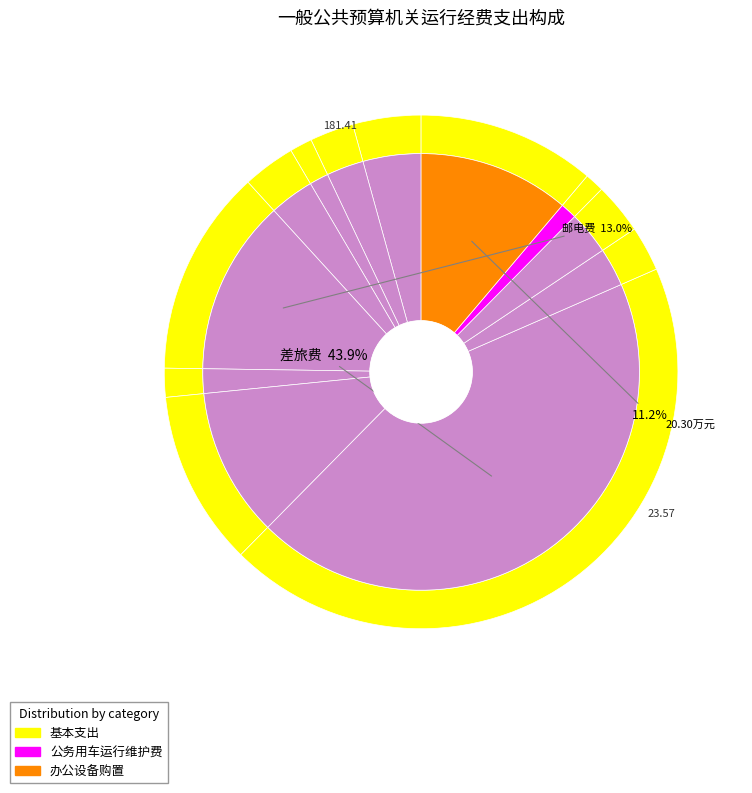

What is the largest slice in the pie chart?

差旅费